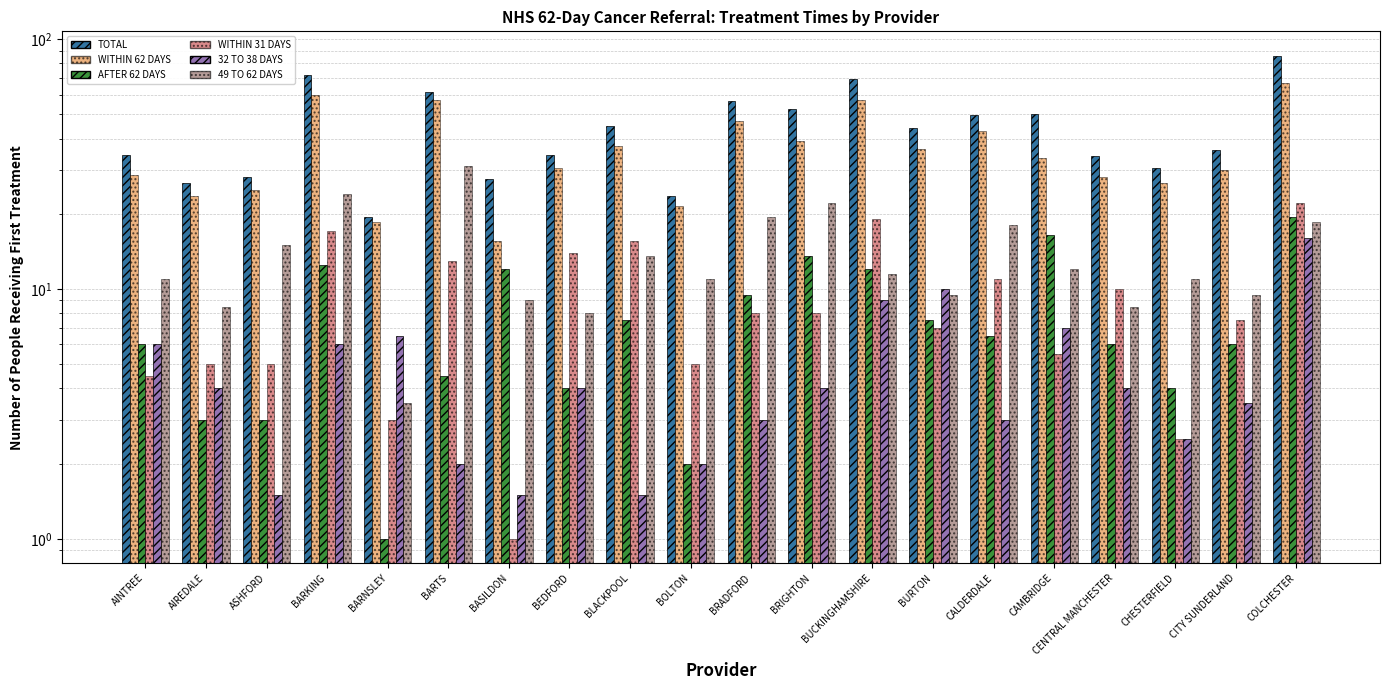

What is the label of the 16th bar from the right?

BARNSLEY